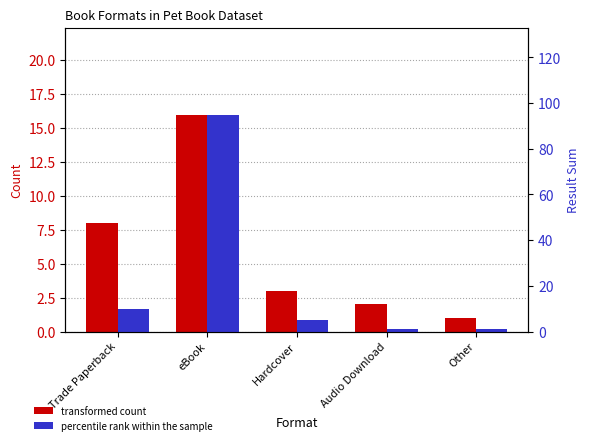

What is the total value across all series at eBook?

111